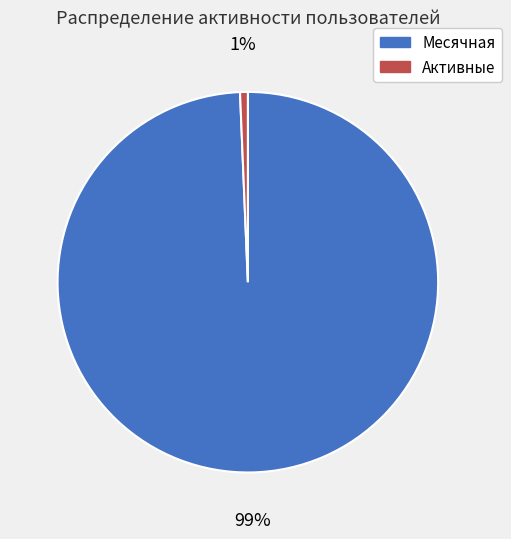

Does any single category account for the majority?

Yes